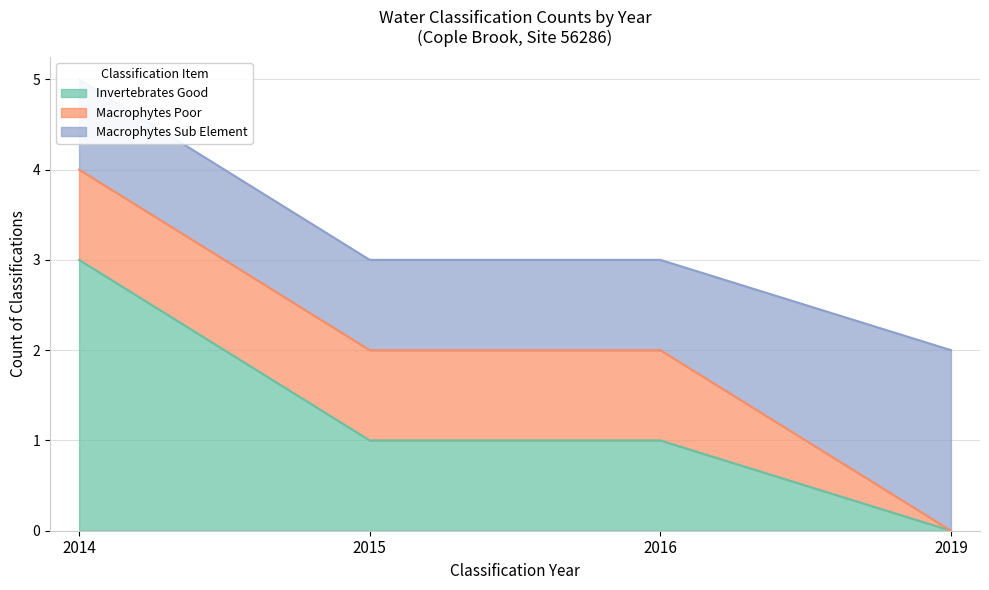

Between 2014 and 2015, which series saw the biggest shift?

Invertebrates Good